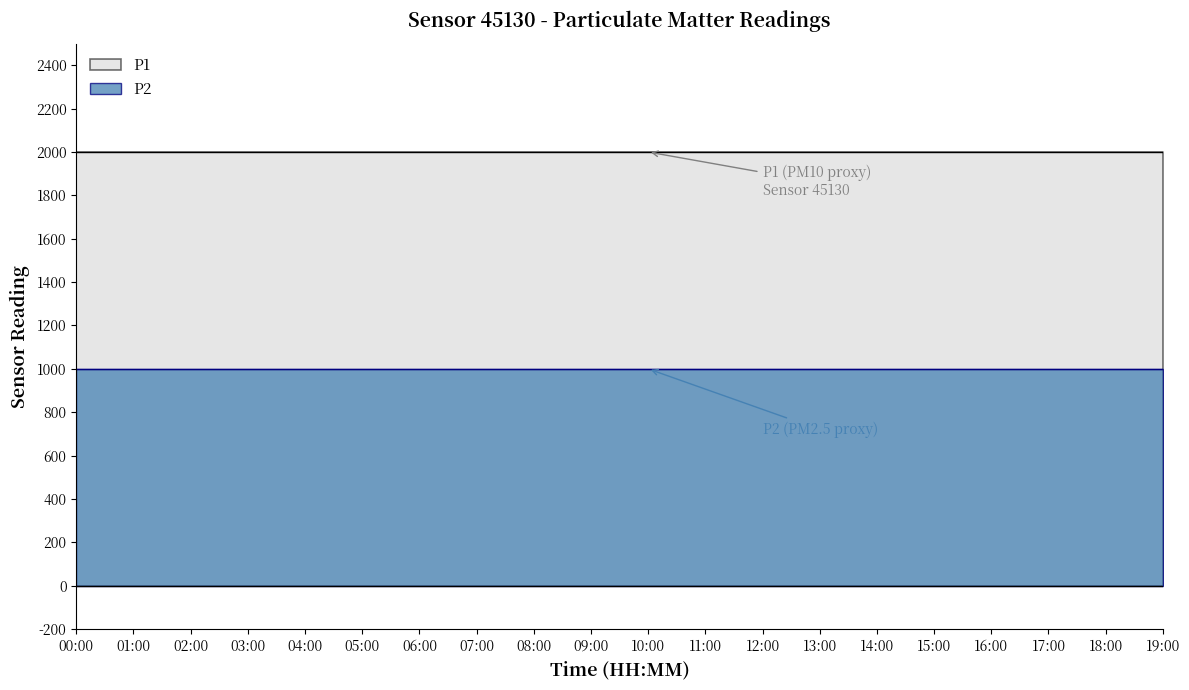

Is the value of P1 at 08:00 greater than the value of P2 at 04:00?

Yes